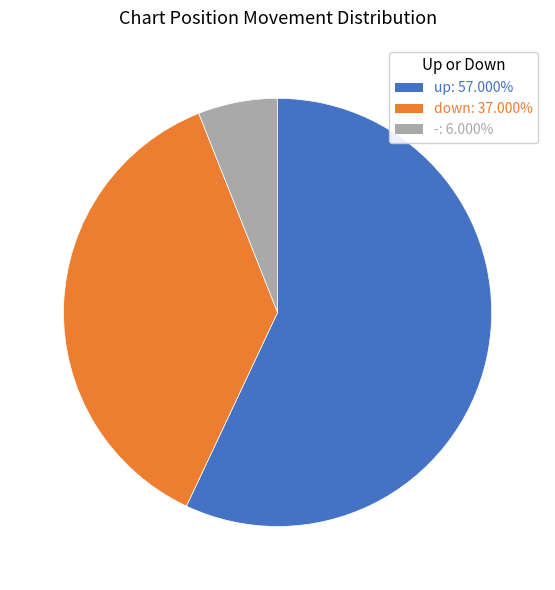

Is the sum of up: 57.000% and down: 37.000% greater than half?

Yes